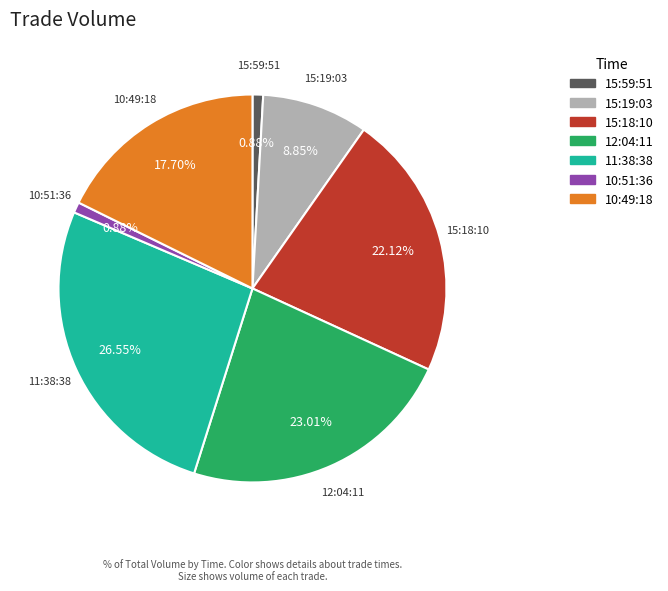

Combined, what portion of the pie is 15:19:03 and 11:38:38?

35.4%